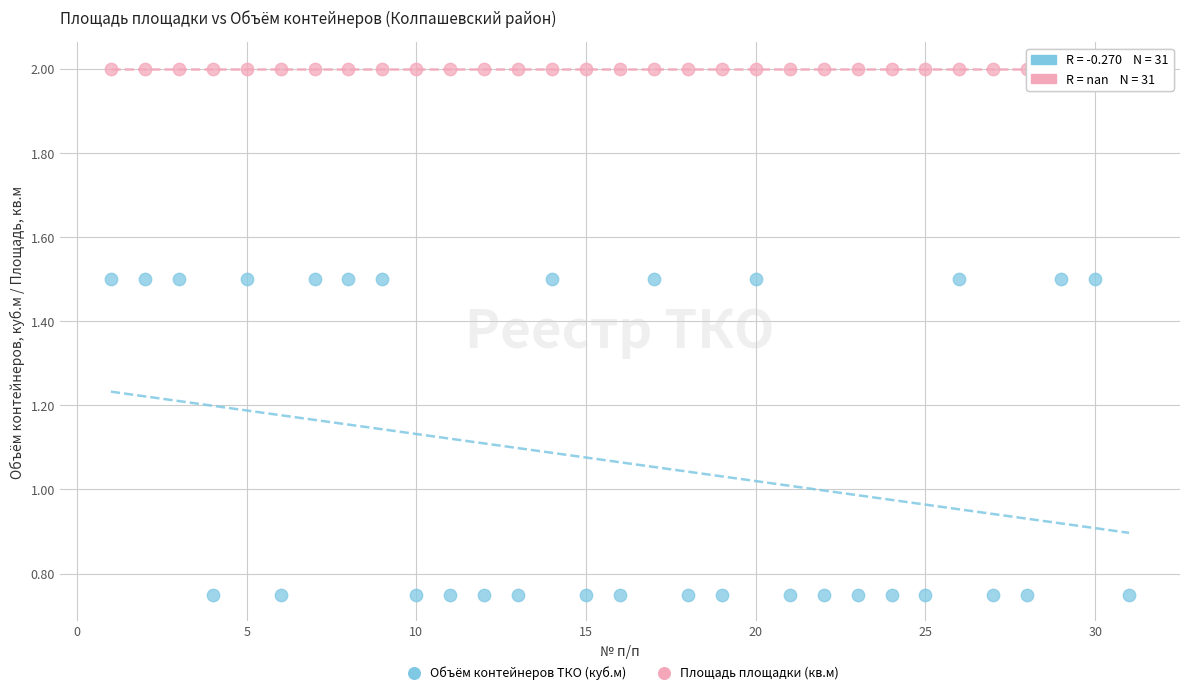

Which series contains the highest Y value?

Площадь площадки (кв.м)